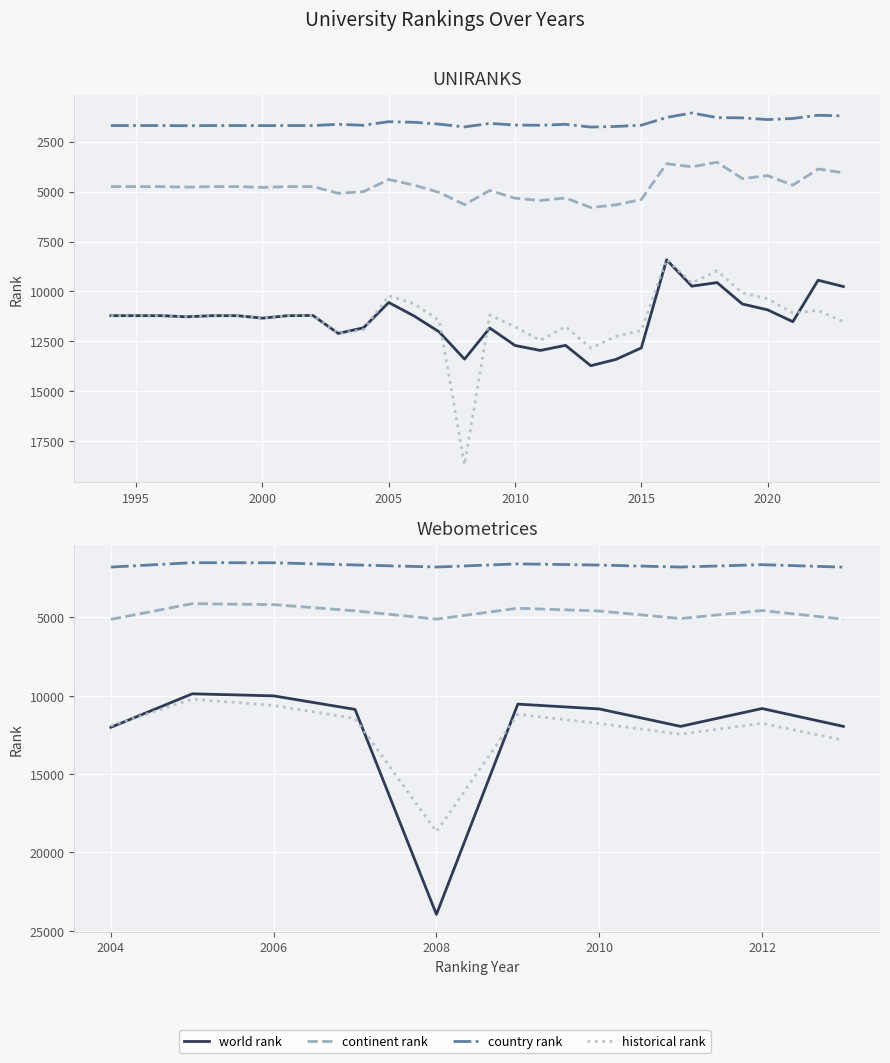

True or false: country rank (UNIRANKS) has more than 0 points higher than both neighbors.

True